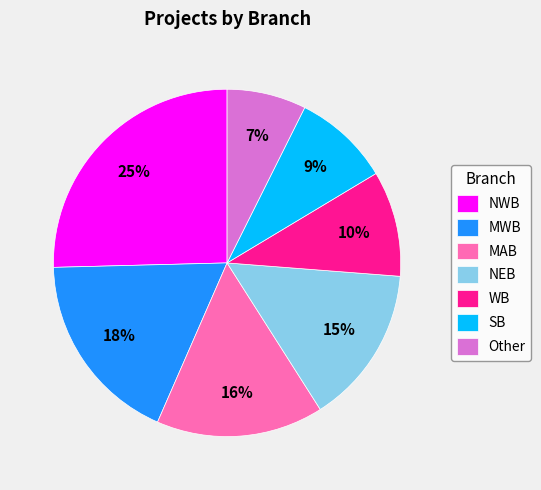

Approximately how many times larger is the value at SB compared to WB?

0.9